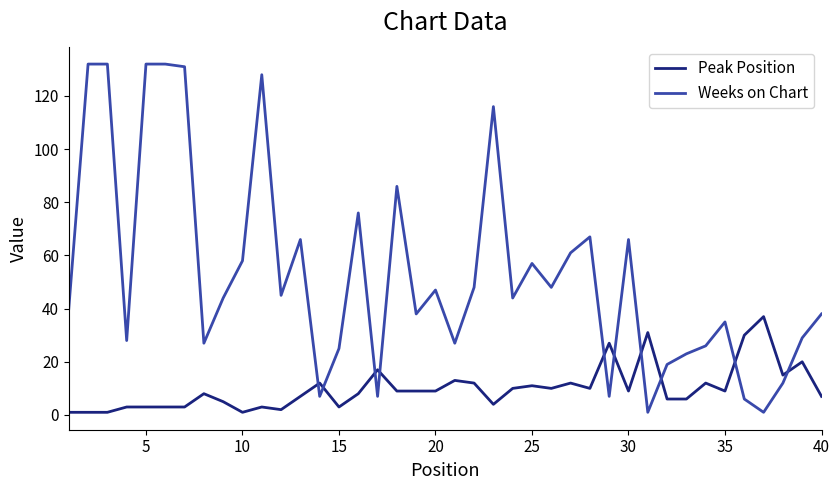

What are all the series names shown in the legend?

Peak Position, Weeks on Chart